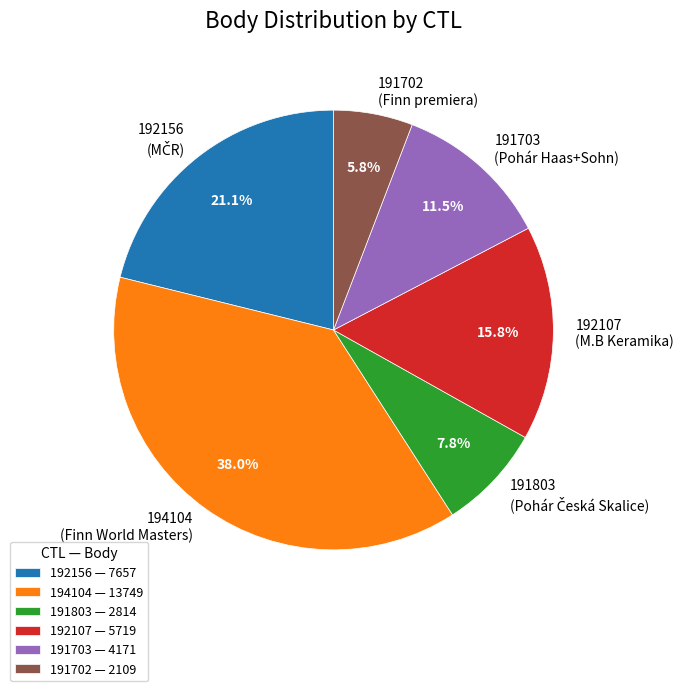

To the nearest percent, what percentage of the pie is 191803?

8%